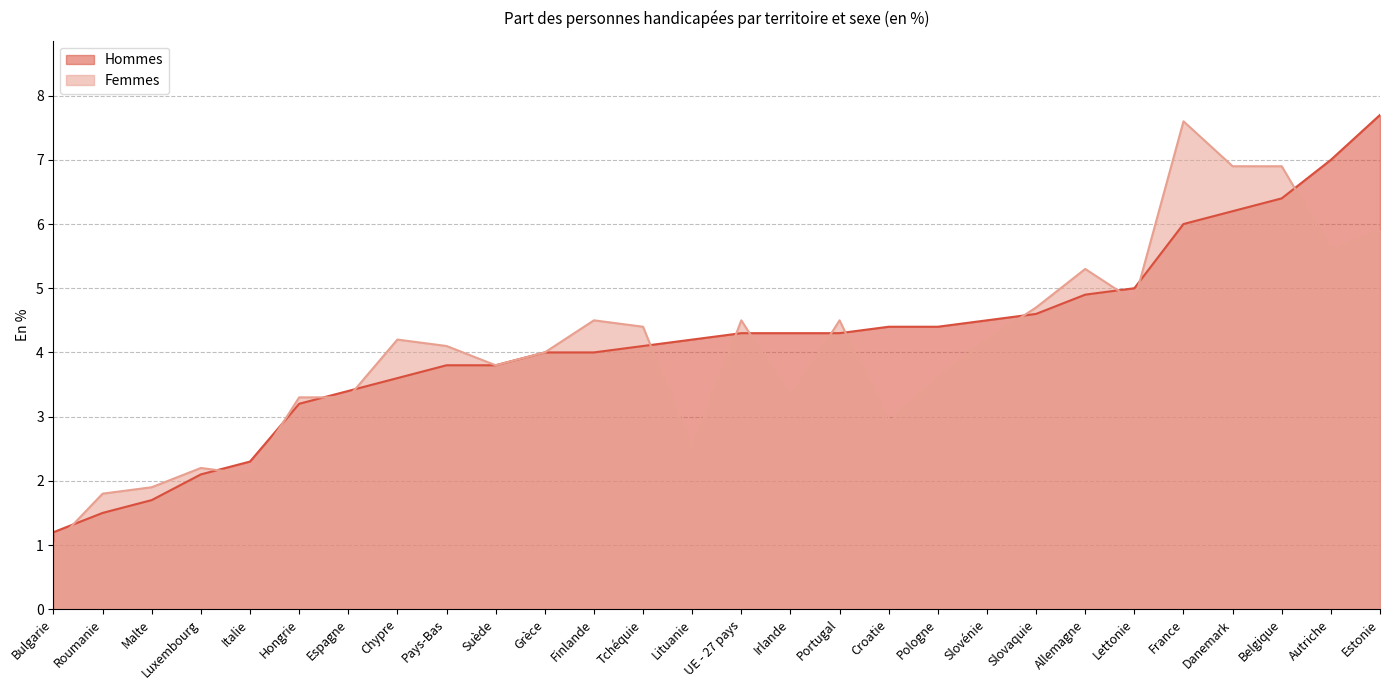

Where is the first local minimum for Femmes?

Italie